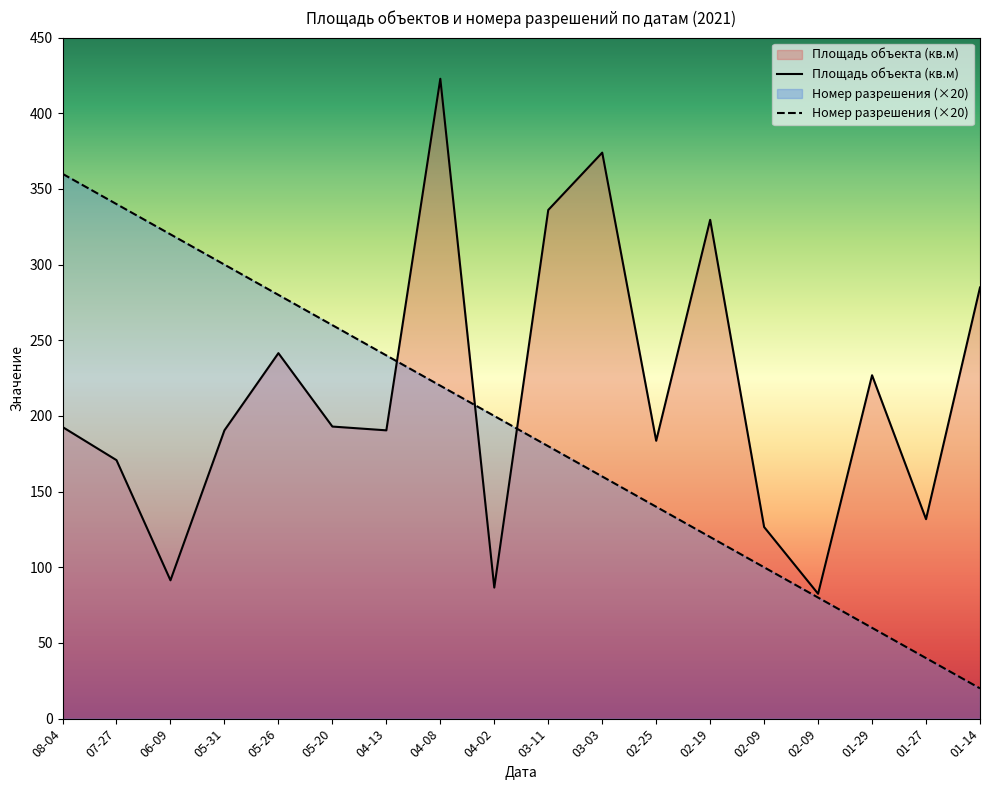

Reading left to right, extract all data points from this chart.

Площадь объекта (кв.м): 08-04=192.7	07-27=170.8	06-09=91.4	05-31=190.5	05-26=241.5	05-20=193.0	04-13=190.5	04-08=422.8	04-02=86.6	03-11=336.1	03-03=374.0	02-25=183.6	02-19=329.6	02-09=126.6	02-09=82.5	01-29=226.9	01-27=131.8	01-14=284.9
Номер разрешения: 08-04=360.0	07-27=340.0	06-09=320.0	05-31=300.0	05-26=280.0	05-20=260.0	04-13=240.0	04-08=220.0	04-02=200.0	03-11=180.0	03-03=160.0	02-25=140.0	02-19=120.0	02-09=100.0	02-09=80.0	01-29=60.0	01-27=40.0	01-14=20.0